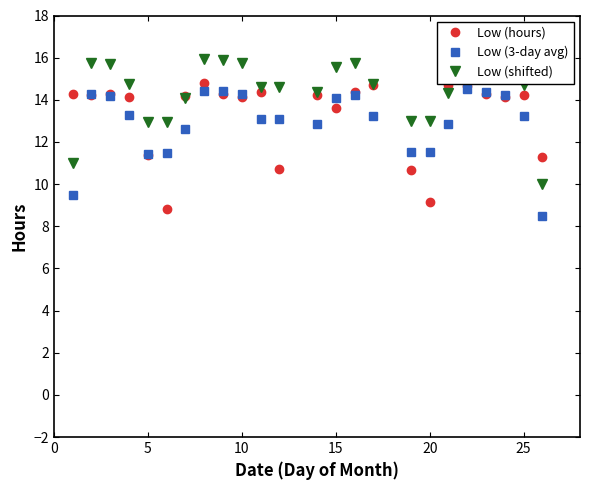

The Low (3-day avg) series shows 18.1 at 25. True or false?

False